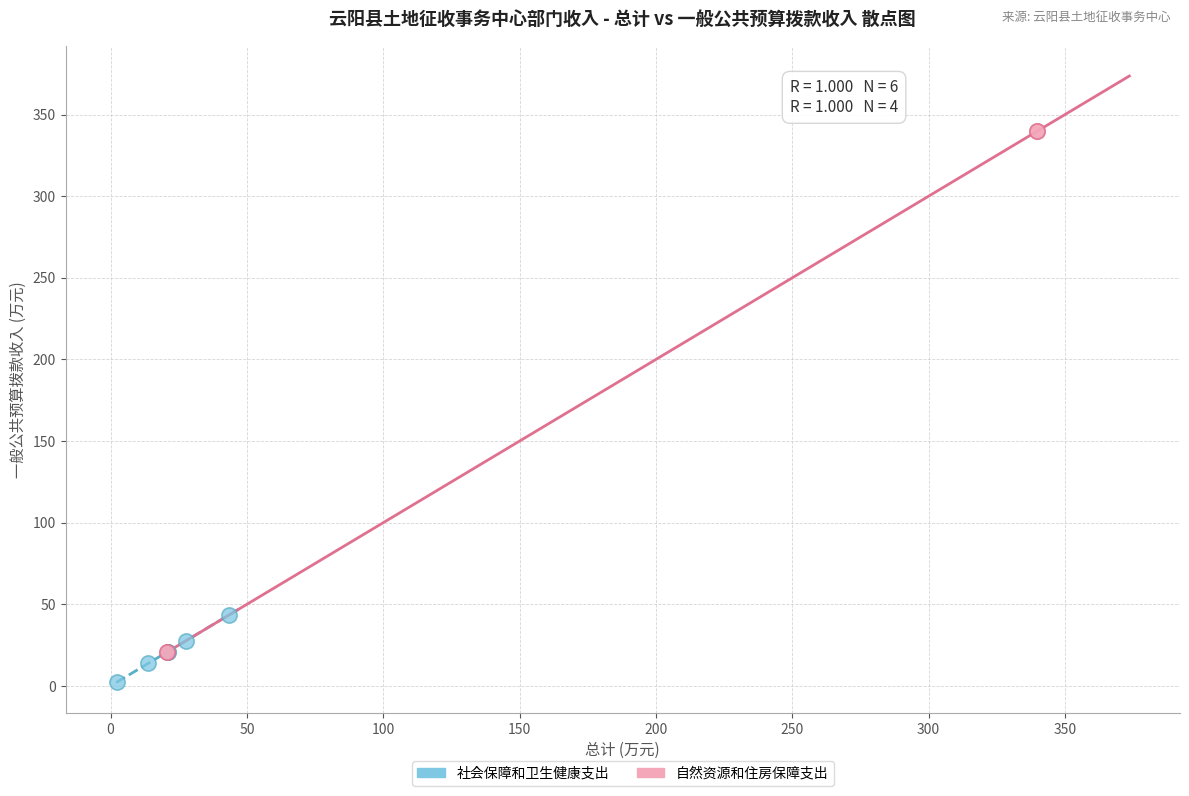

Which series has the widest spread of Y values?

自然资源和住房保障支出